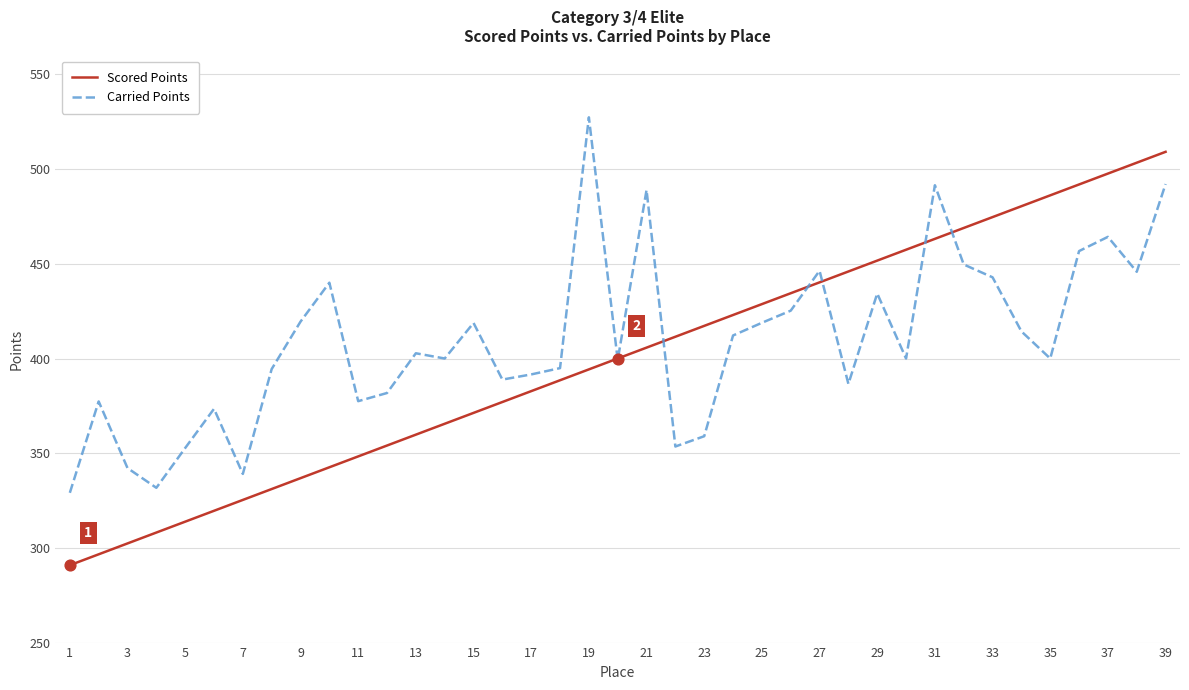

Rank the series by their maximum value, from highest to lowest.

Carried Points, Scored Points